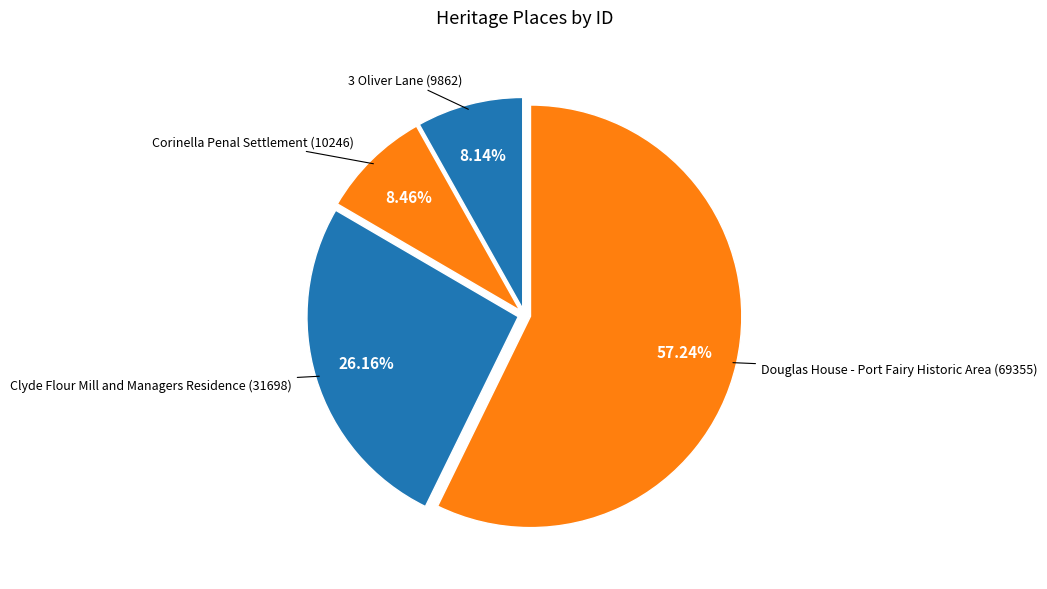

How many slices are in this pie chart?

4